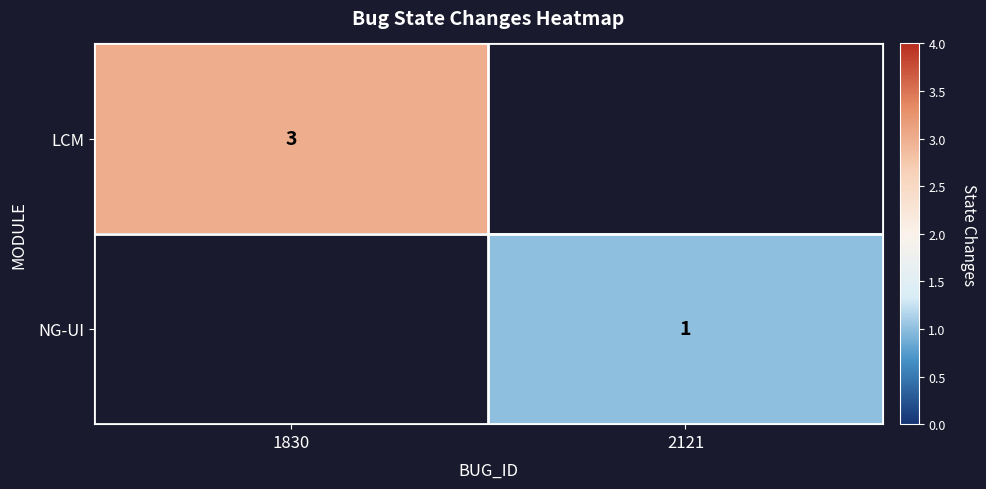

Count the number of data series in this chart.

2